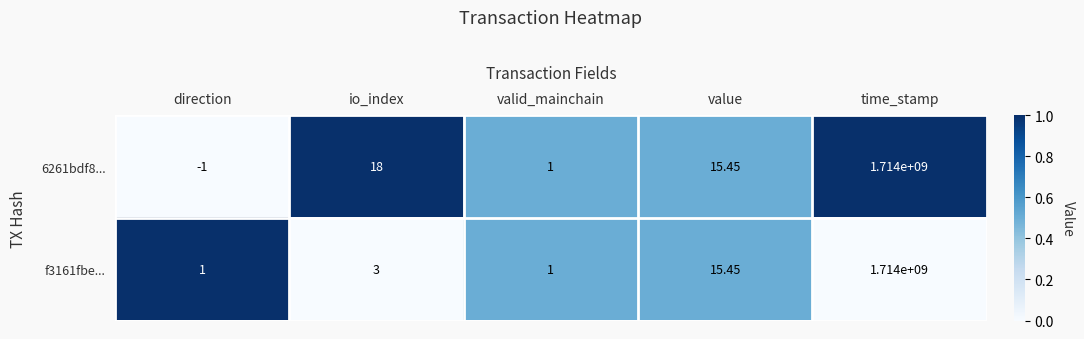

What is the greatest value displayed?

1714000000.0